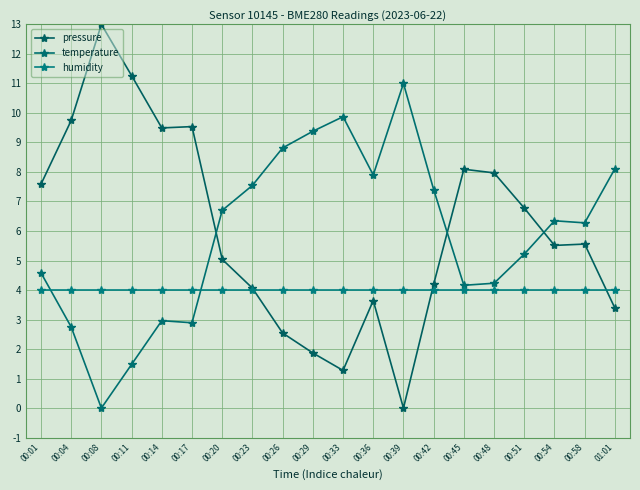

What is the spread (max minus min) of values at 00:08?

13.0